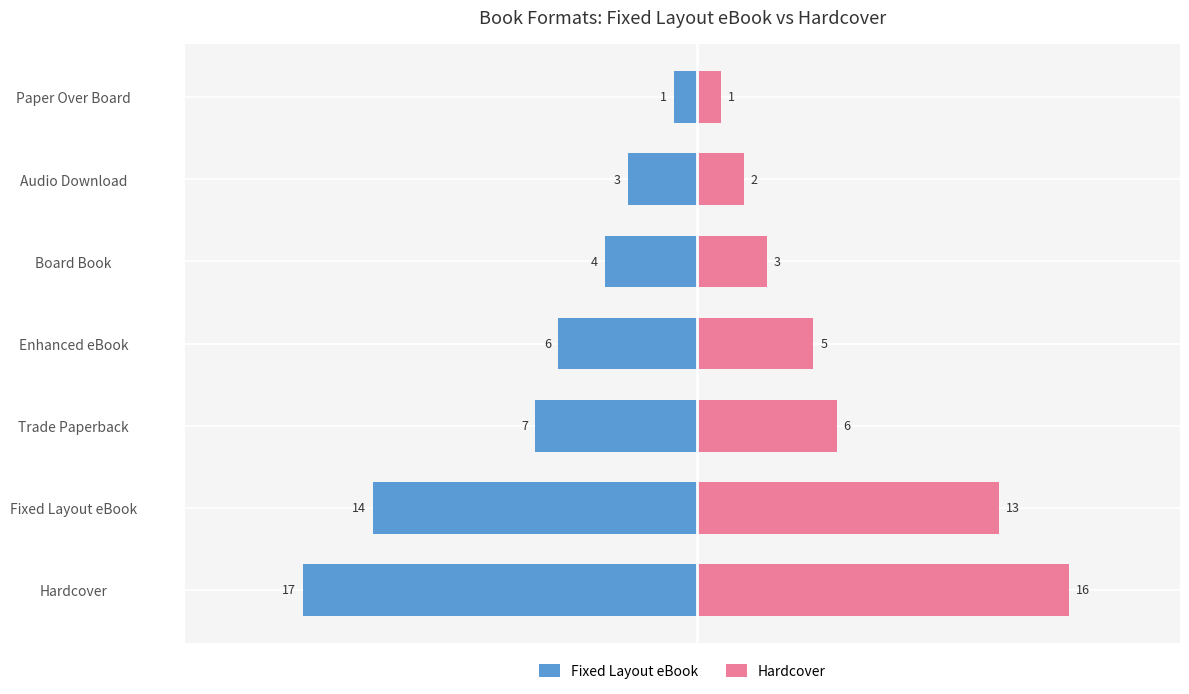

What are all the series names shown in the legend?

Fixed Layout eBook, Hardcover